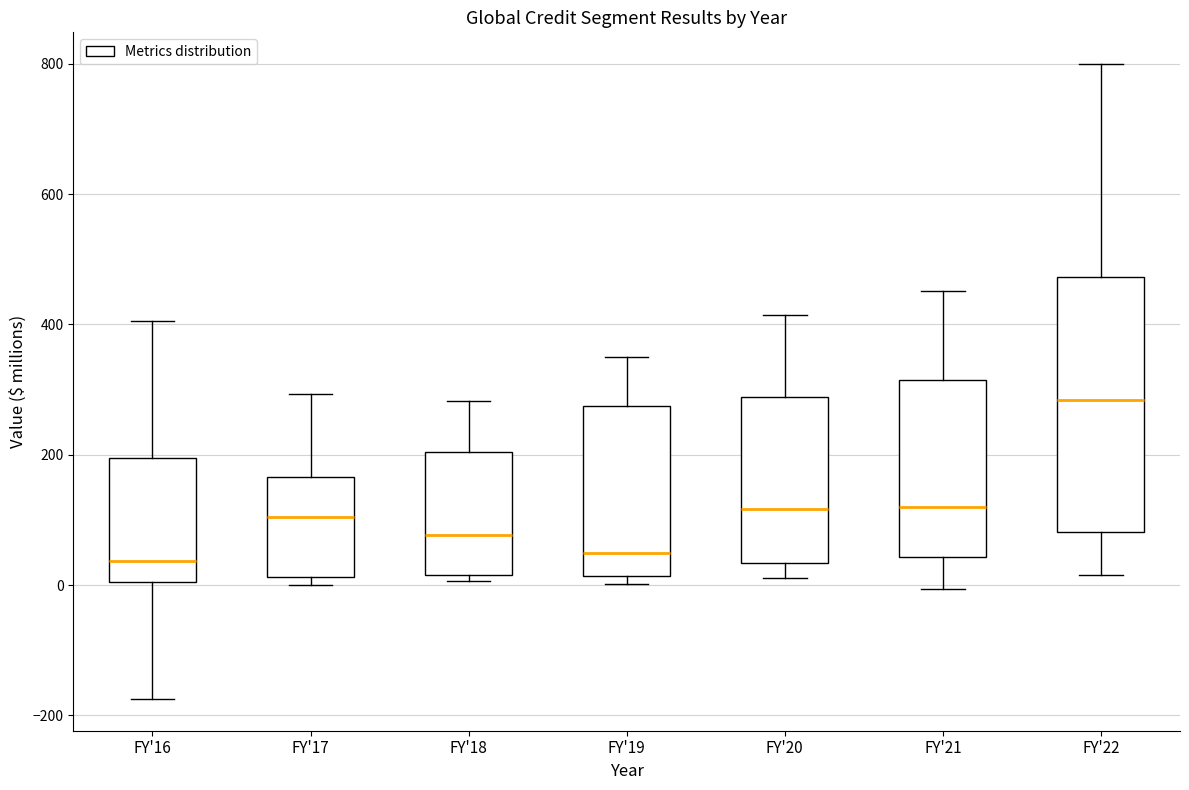

Which box has the highest median line?

FY'22